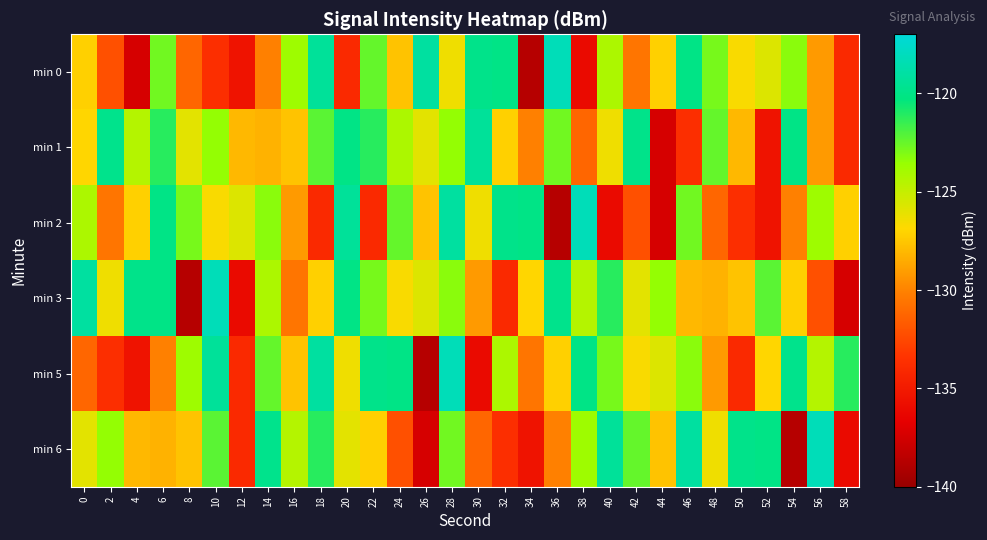

How many series are shown in this chart?

6